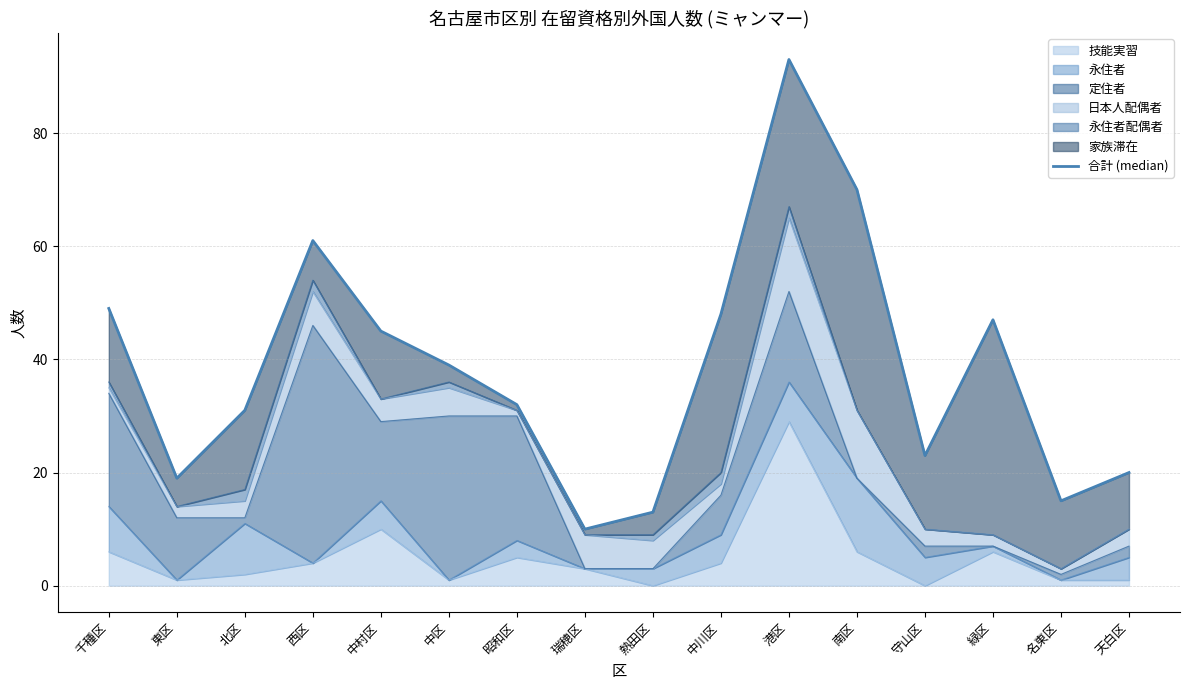

Reading left to right, list all the values displayed in this chart.

千種区=49	東区=19	北区=31	西区=61	中村区=45	中区=39	昭和区=32	瑞穂区=10	熱田区=13	中川区=48	港区=93	南区=70	守山区=23	緑区=47	名東区=15	天白区=20